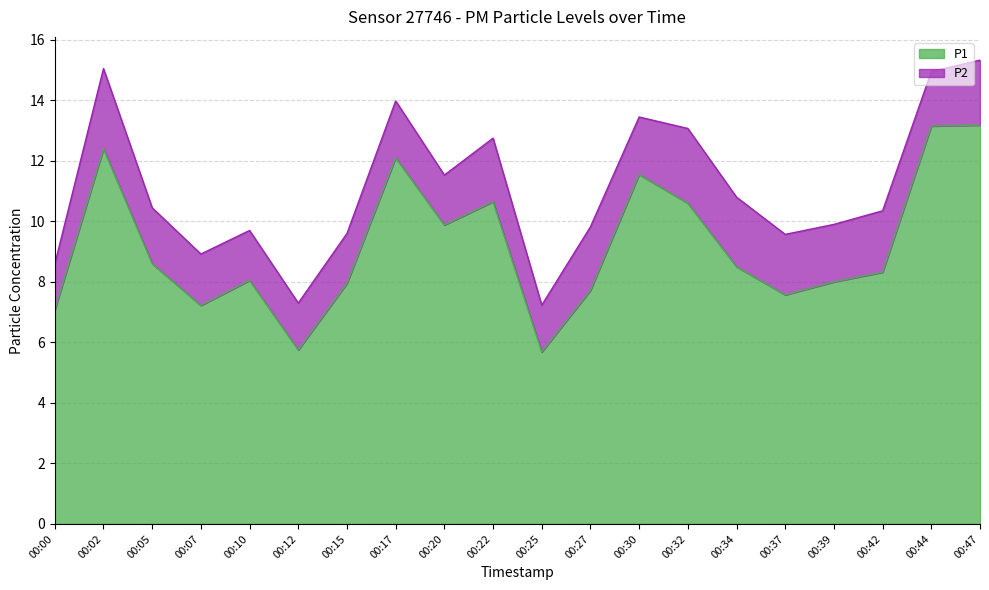

The value at 00:07 is 10.1. True or false?

False